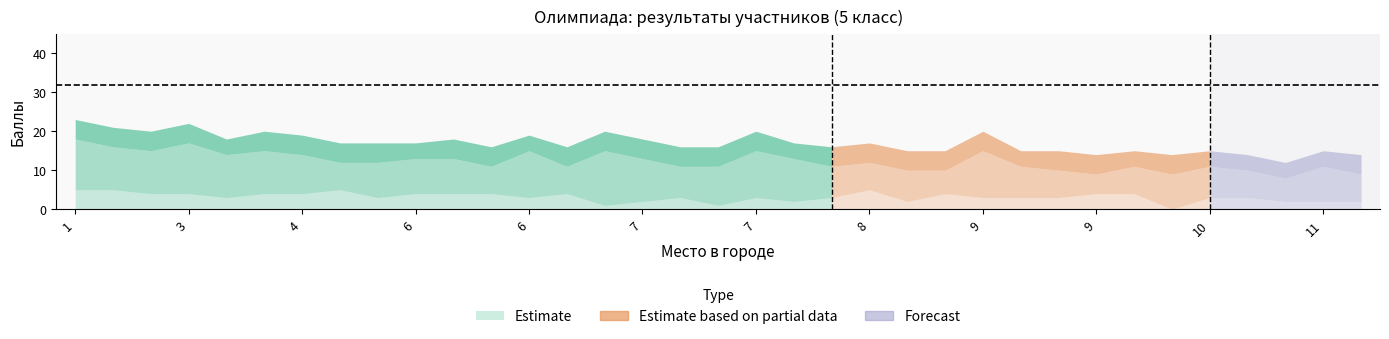

Which category has the highest value across all series?

1